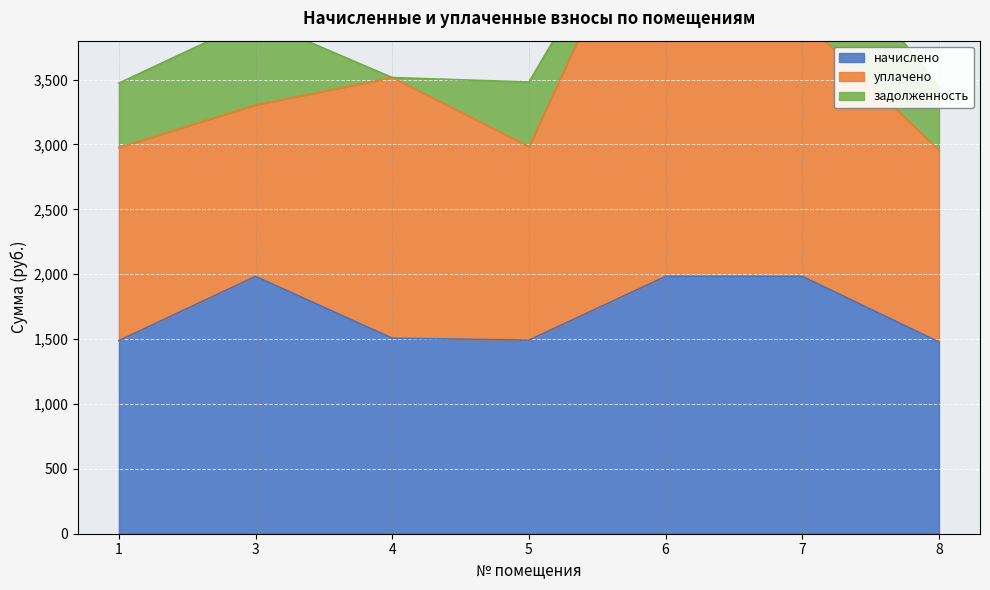

True or false: начислено and задолженность intersect in this chart.

False